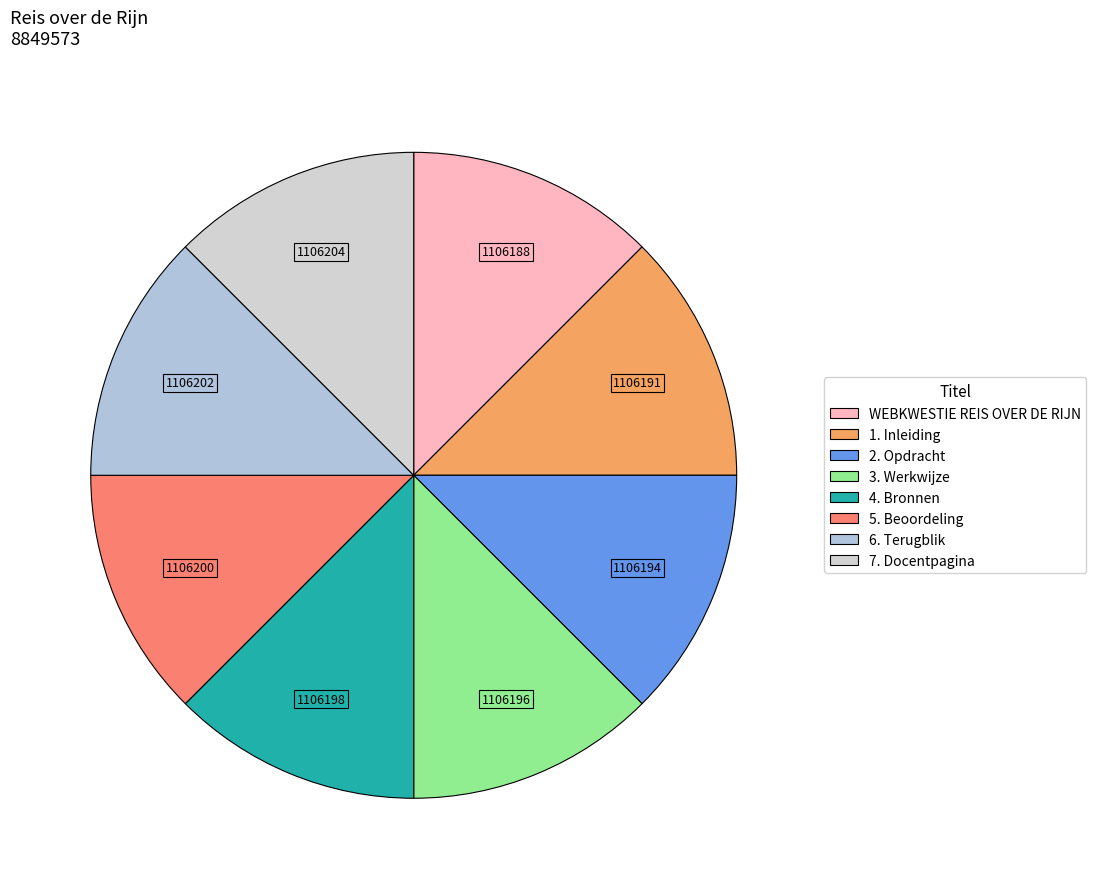

To the nearest percent, what percentage of the pie is 6. Terugblik?

13%